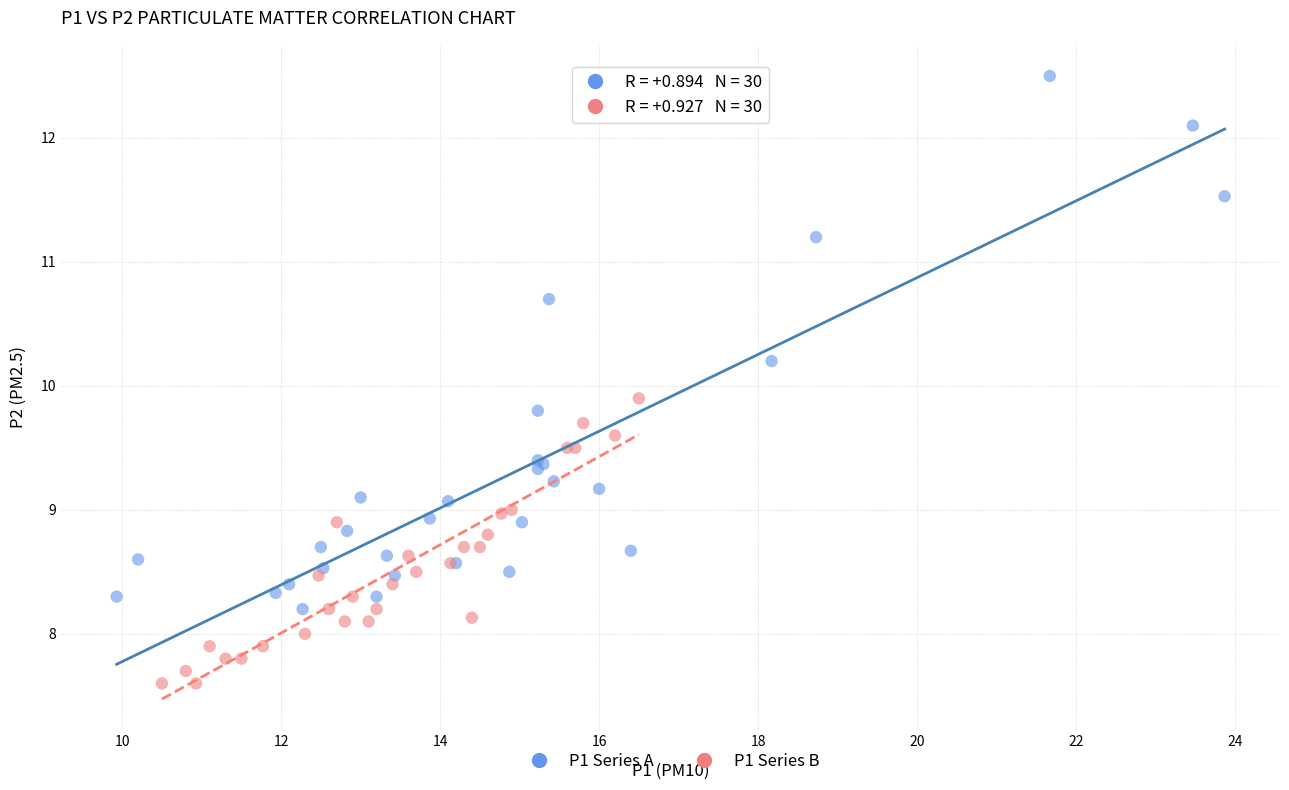

What are all the series names shown in the legend?

P1 Series A, P1 Series B